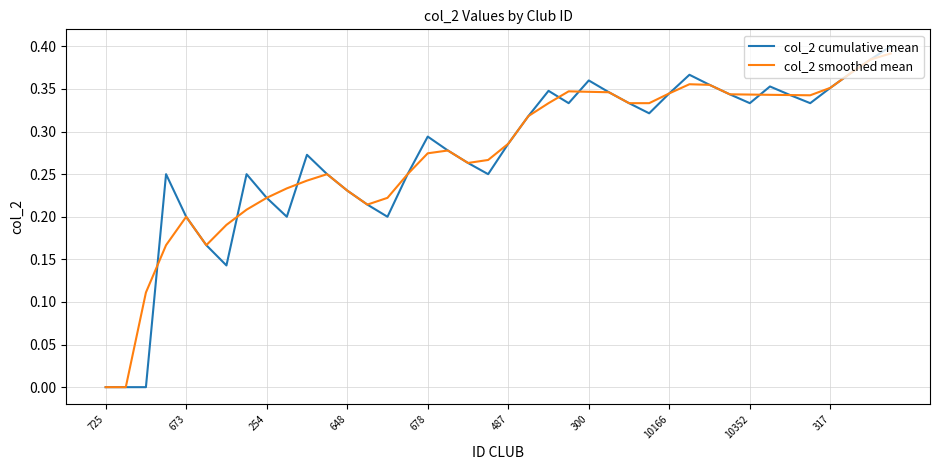

How many lines are shown in the chart?

2